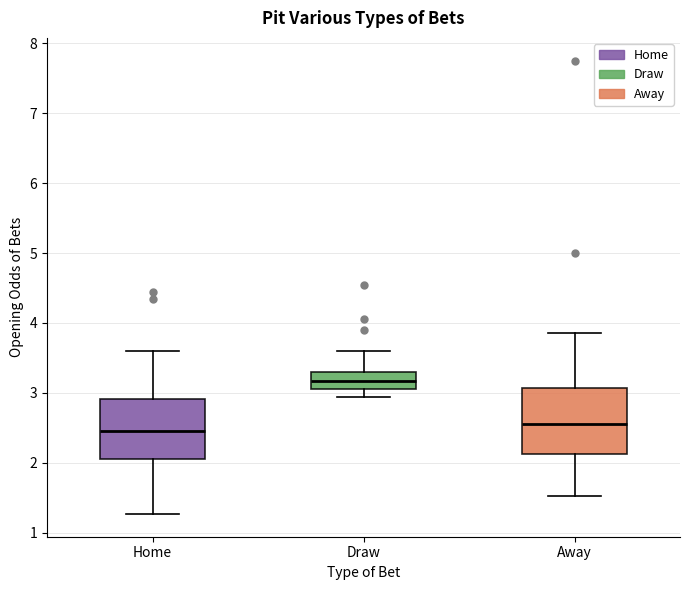

Where is the lower edge of the box for Away on the y-axis? The values are not printed on the chart, so give them approximately, as read against the axis.

2.1